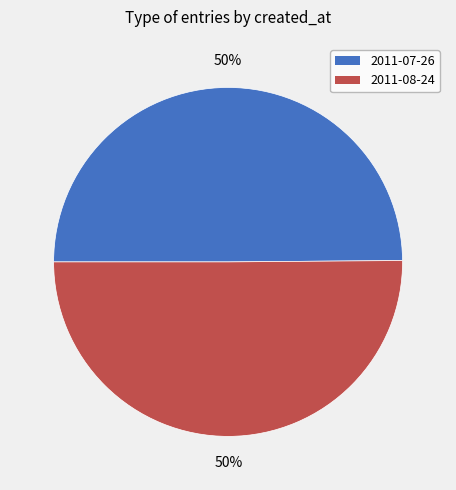

Combined, do 2011-08-24 and 2011-07-26 account for over 50%?

Yes